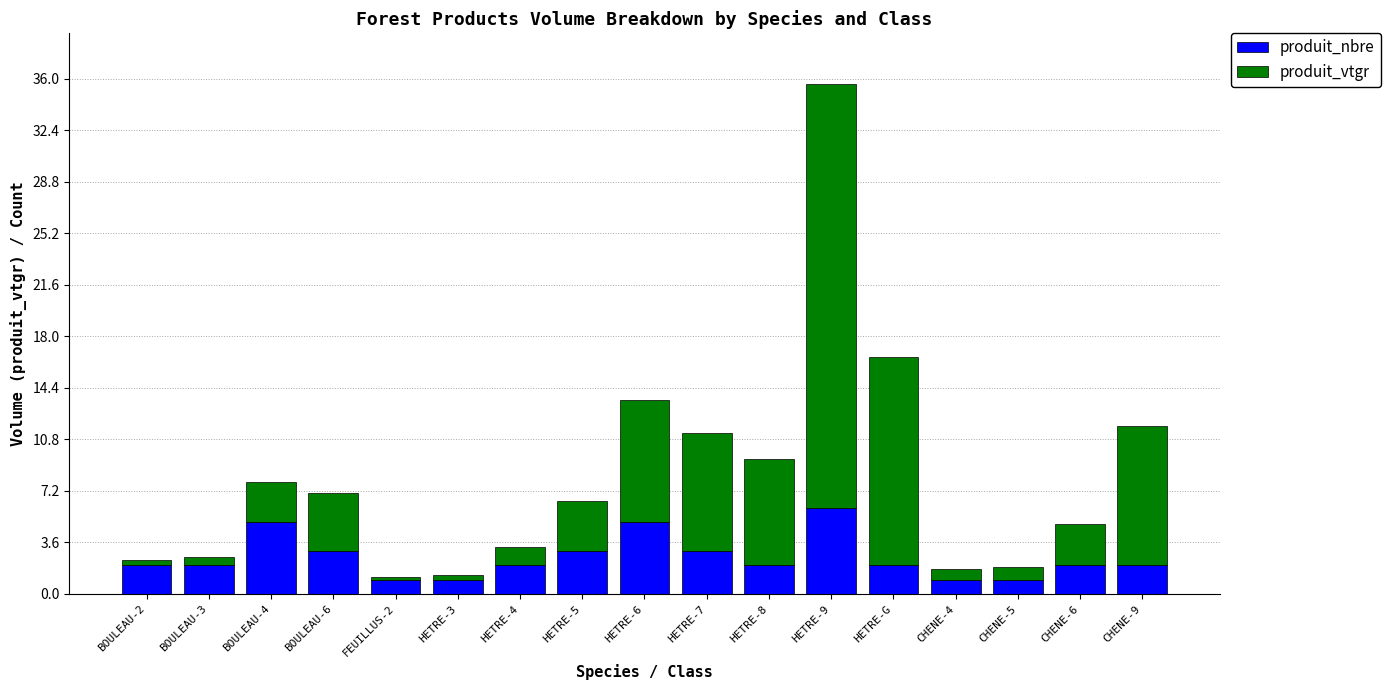

The value of produit_nbre at HETRE-7 is 3.0. True or false?

True